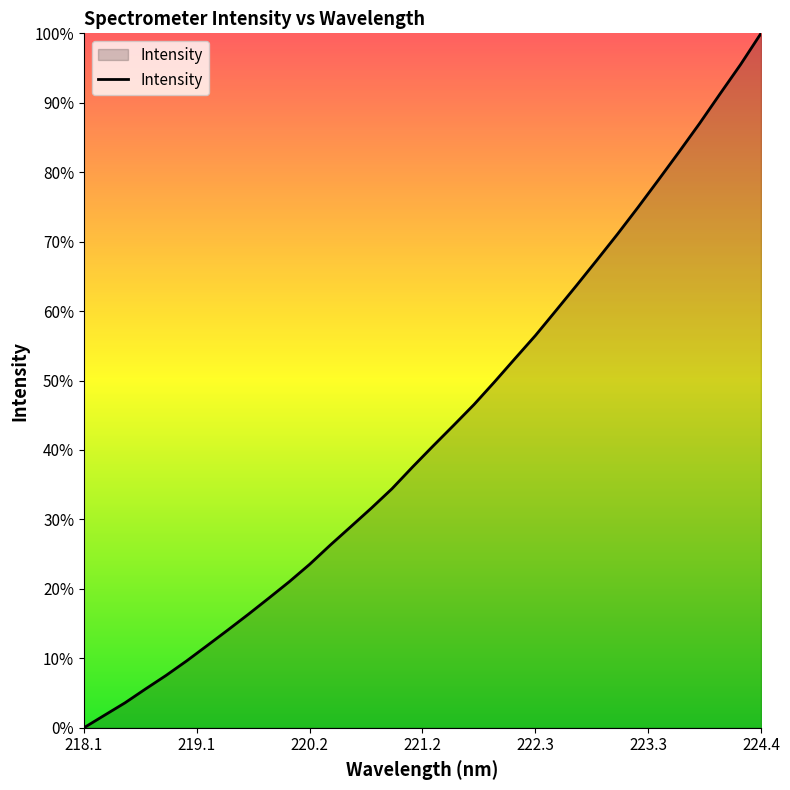

Does the chart have visible grid lines?

No